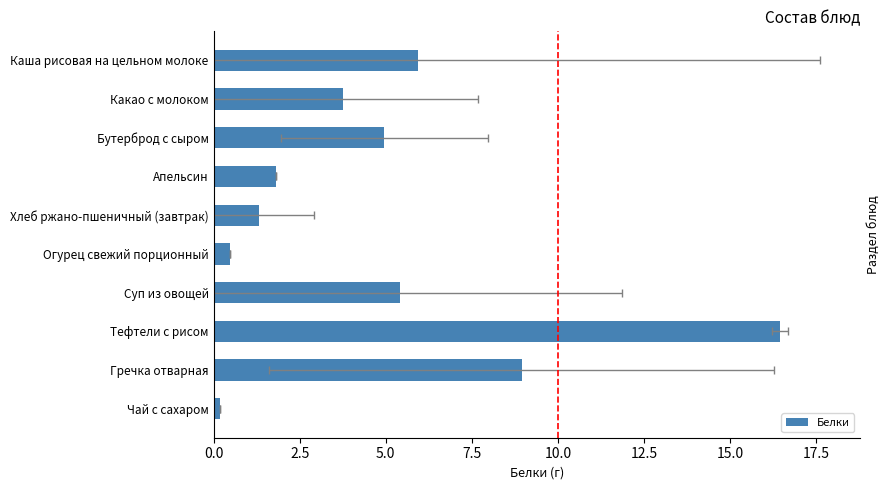

Between Суп из овощей and Огурец свежий порционный, which is larger?

Суп из овощей